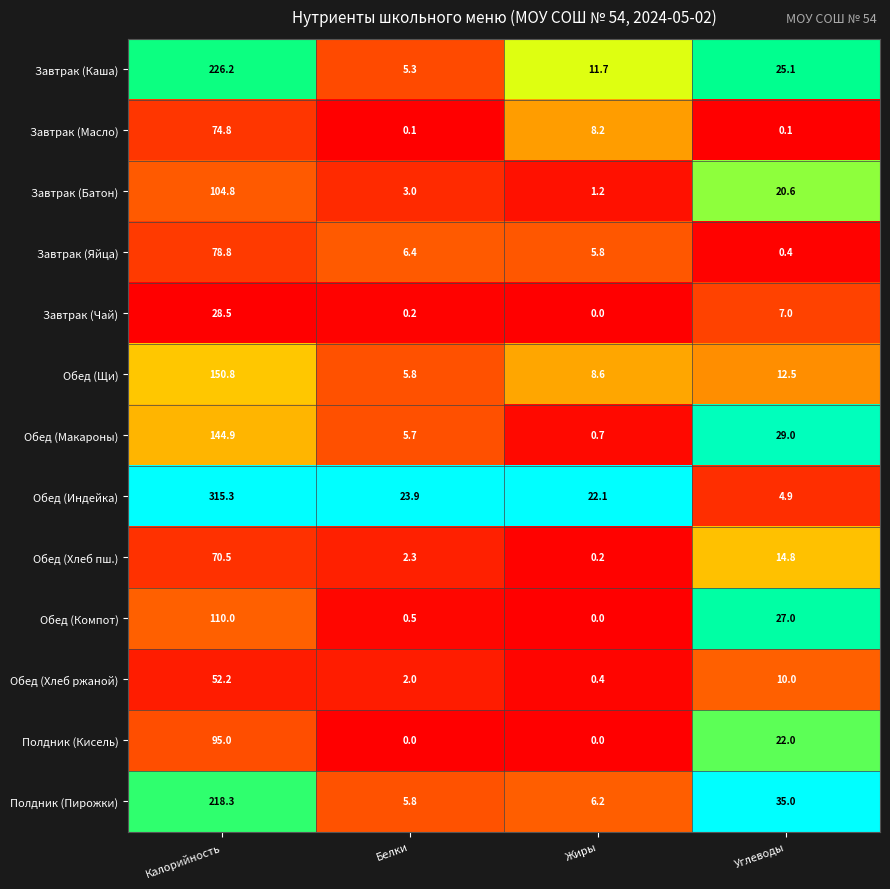

List the labels in order of Завтрак (Яйца) value, largest first.

Калорийность, Белки, Жиры, Углеводы